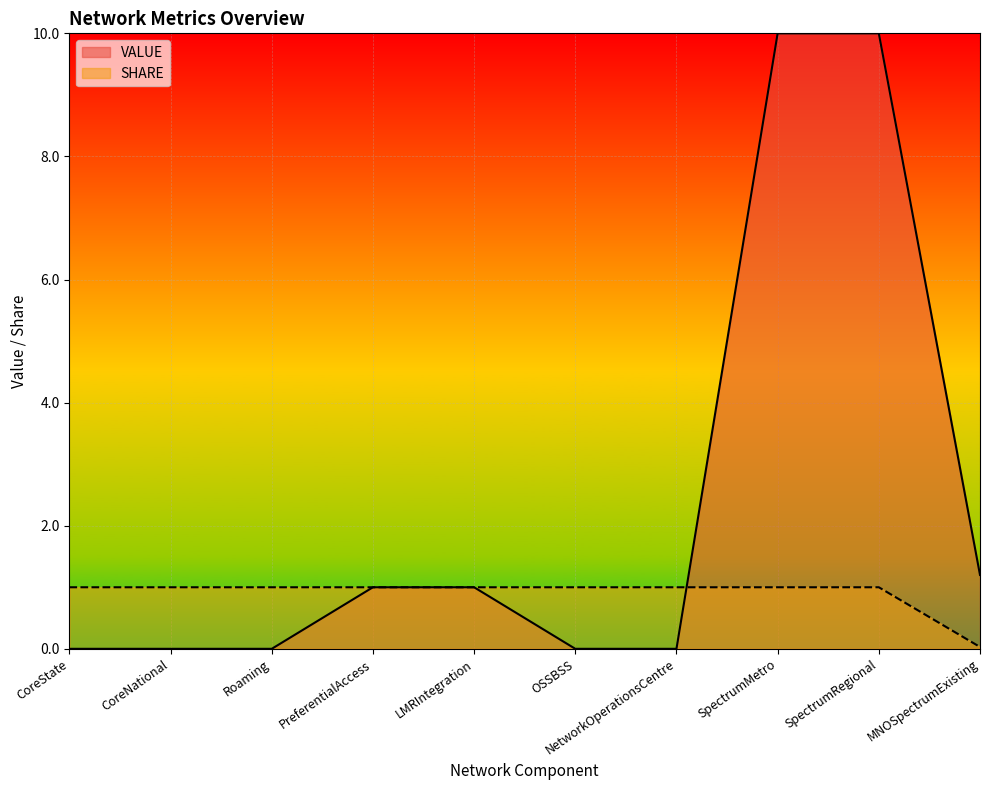

What is the average value of the SHARE series?

0.9